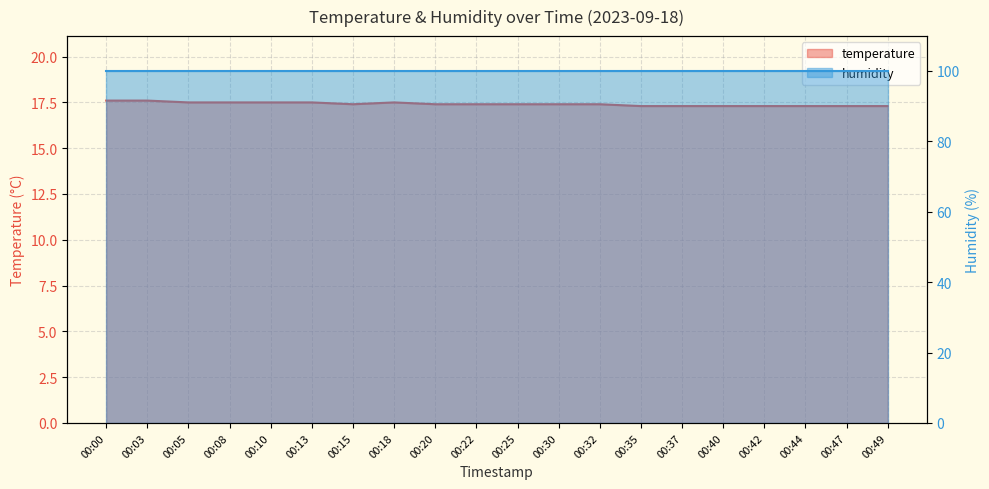

What is the value of the 10th point from the left?

17.4